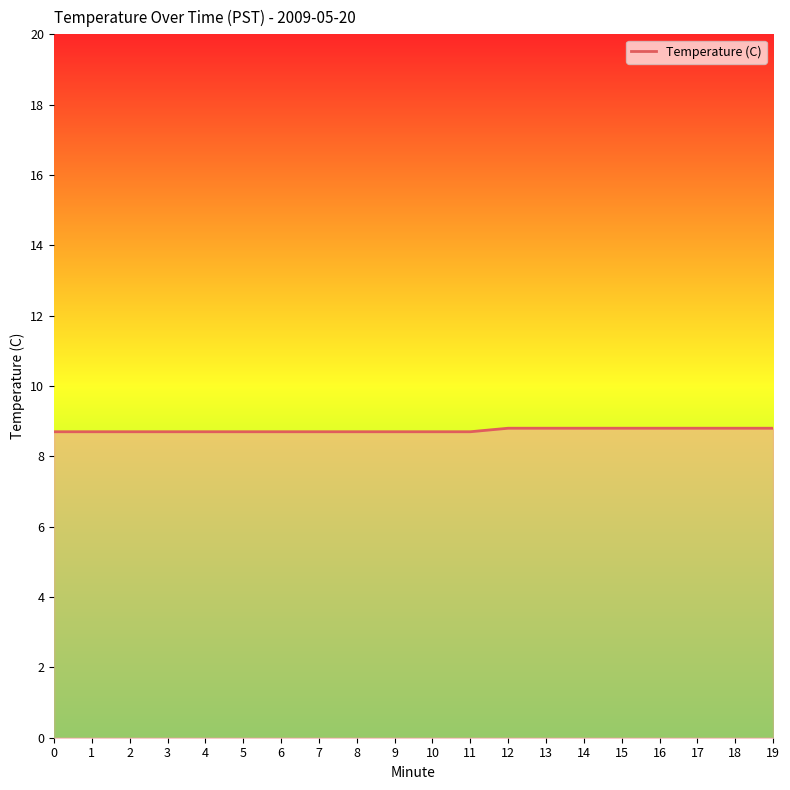

What is the greatest value displayed?

8.8